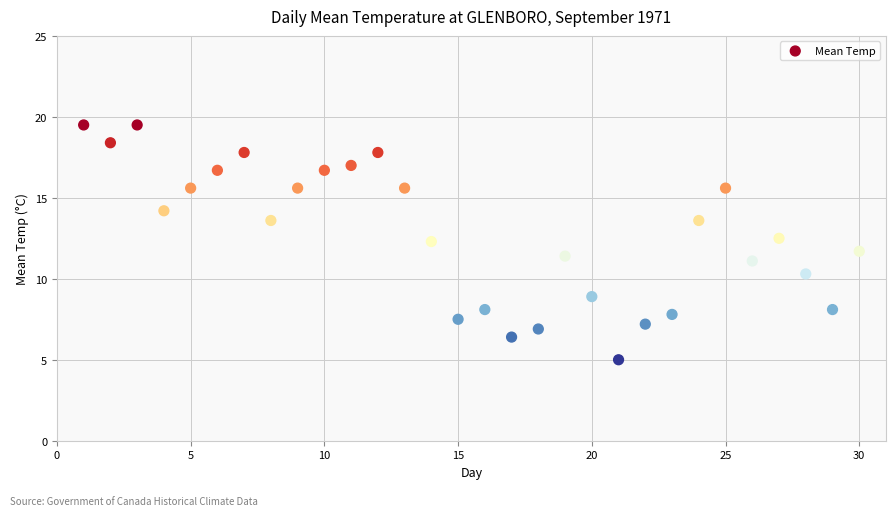

What is the range of Y values (max minus min)?

14.5